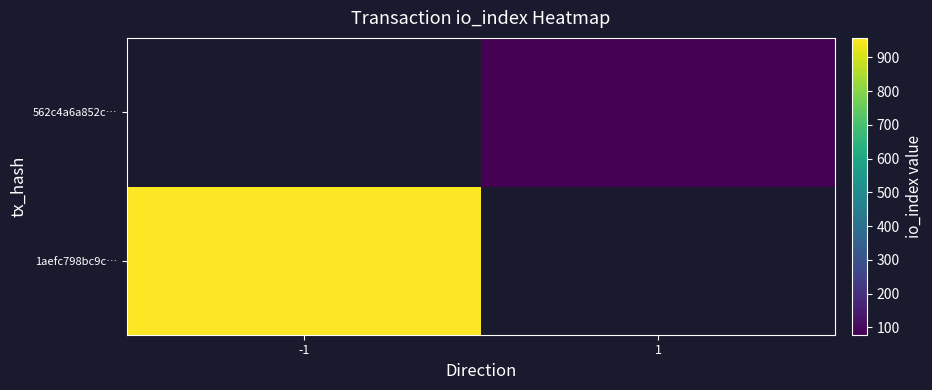

How many positive values does the 1aefc798bc9c… series have?

1